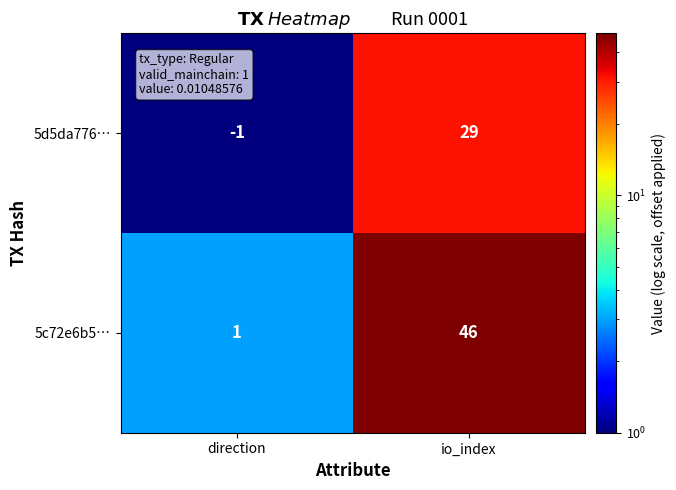

Which series has the largest total across all categories?

5c72e6b5…